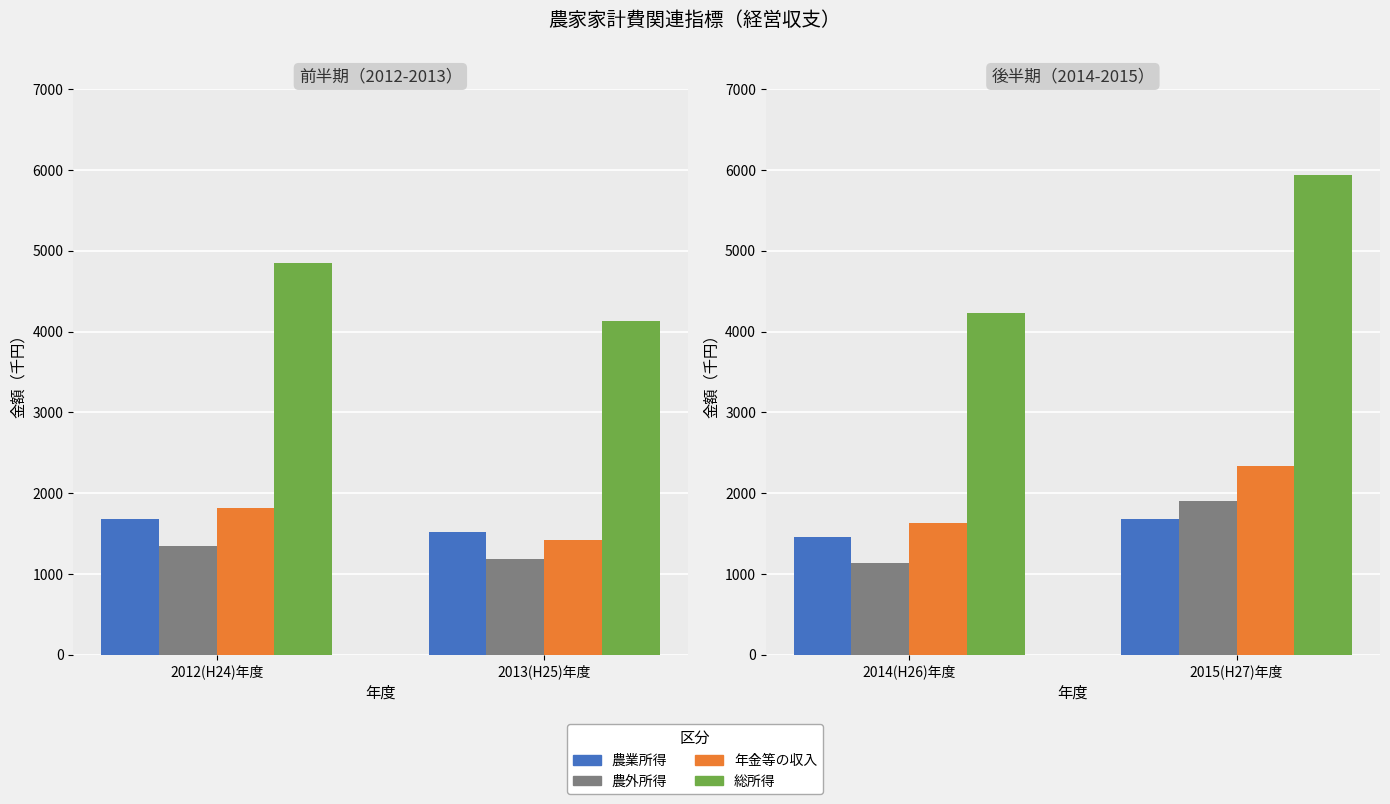

What position from the left is 2015(H27)年度?

2